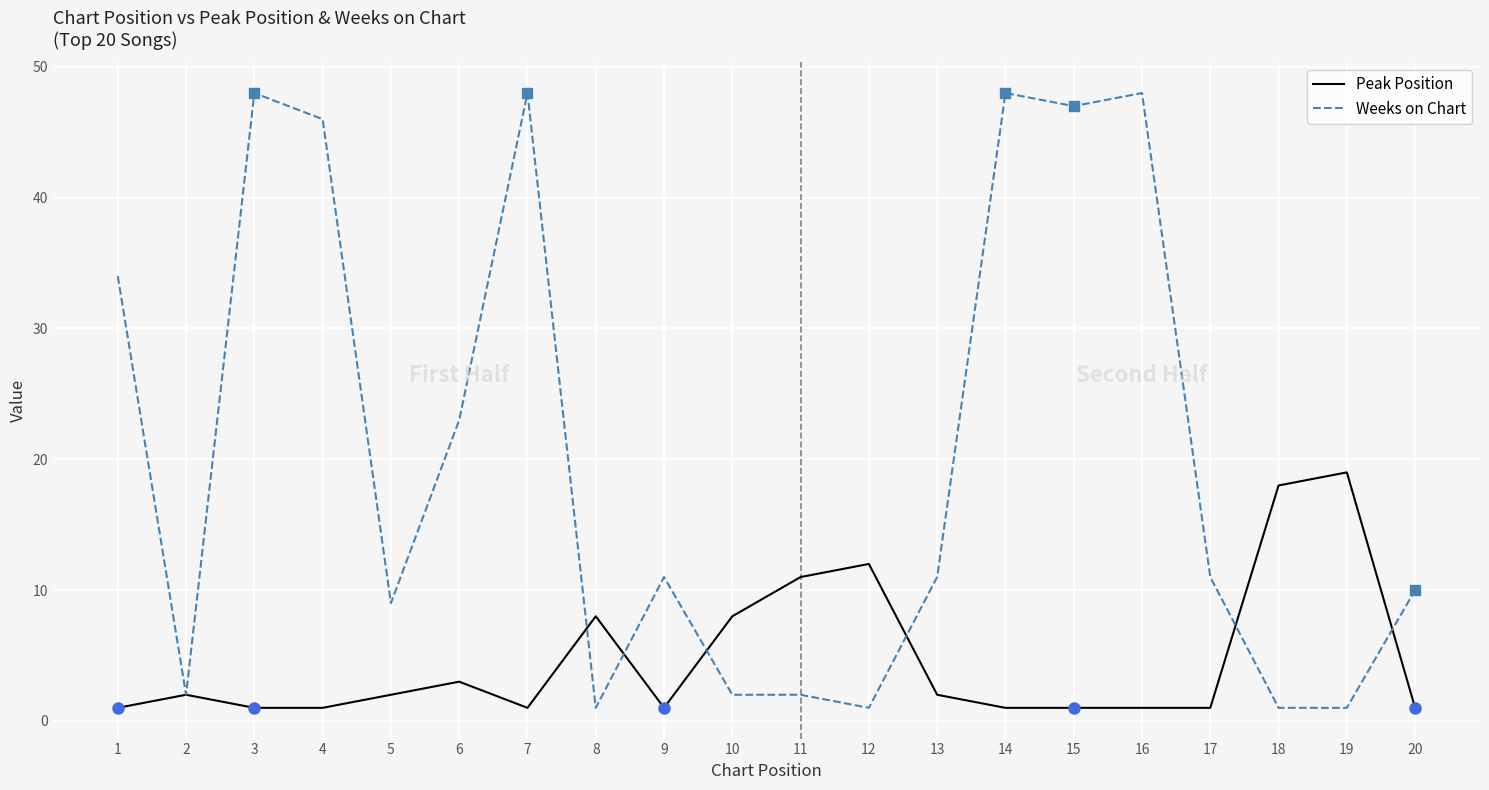

What is the maximum value for Weeks on Chart?

48